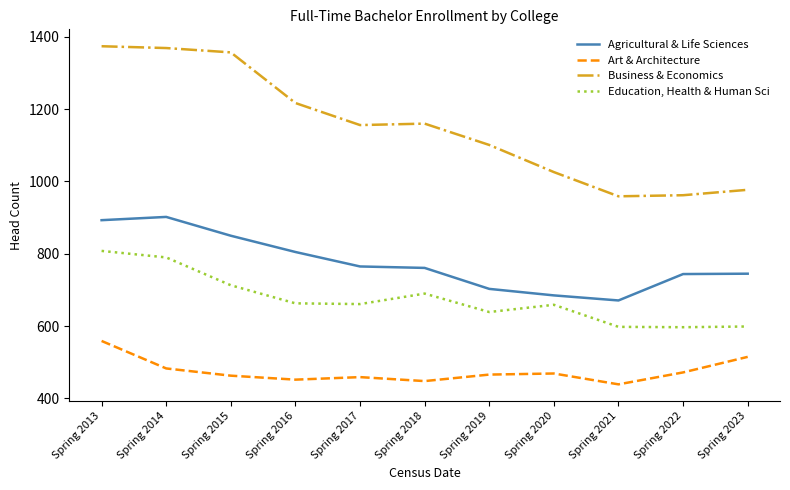

True or false: Business & Economics and Education, Health & Human Sci cross at least once.

False